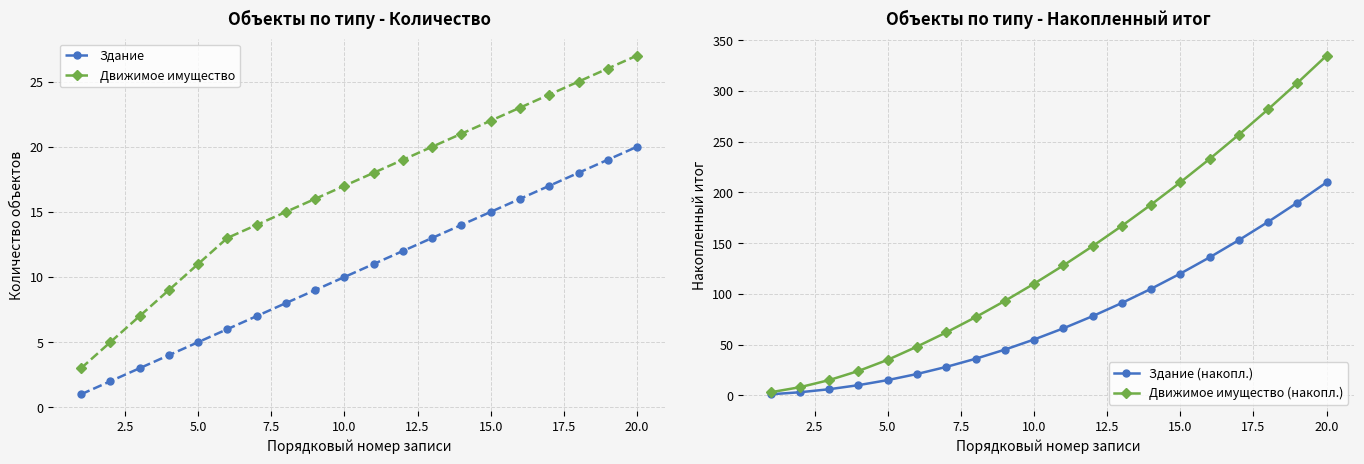

True or false: Здание and Движимое имущество (накопл.) intersect in this chart.

False